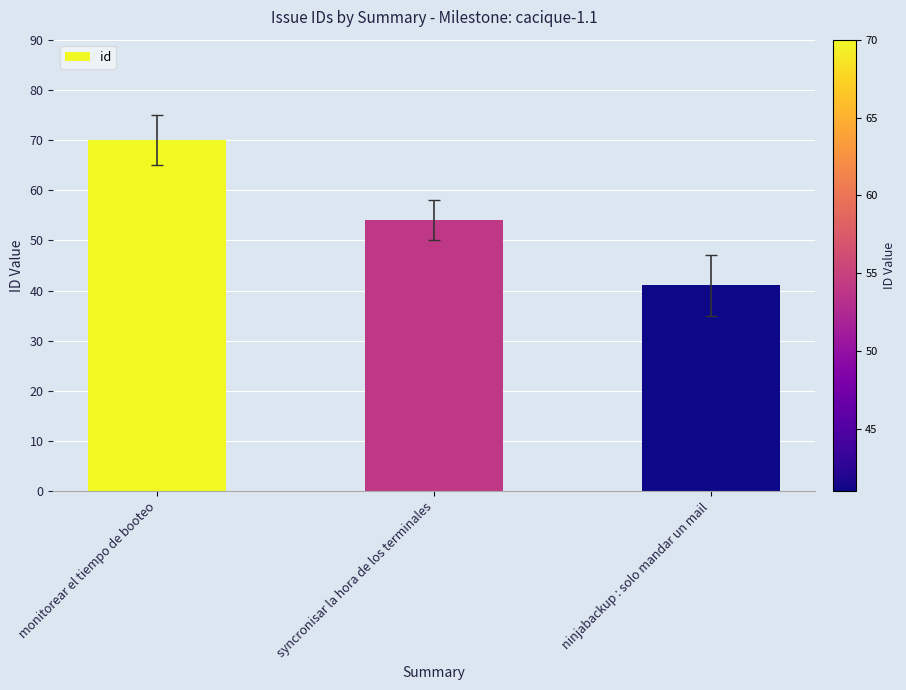

What is the difference between the maximum and minimum values?

29